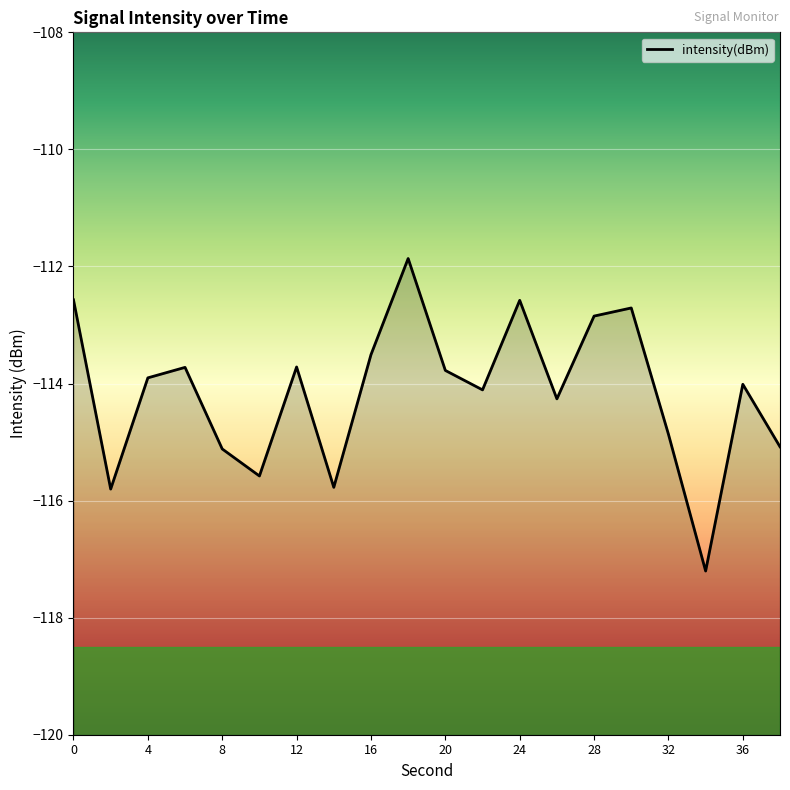

What is the difference between the second highest and minimum values?

4.6